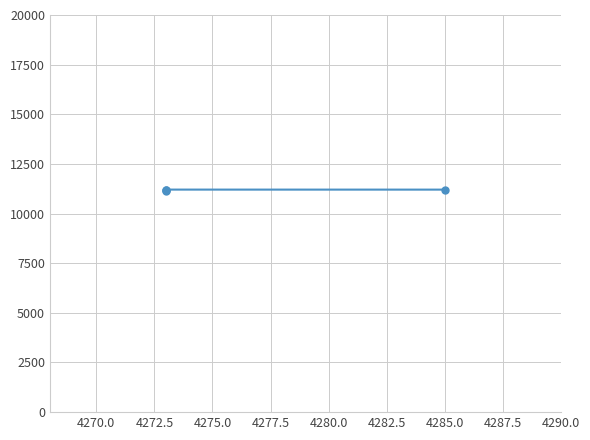

How many lines are shown in the chart?

1